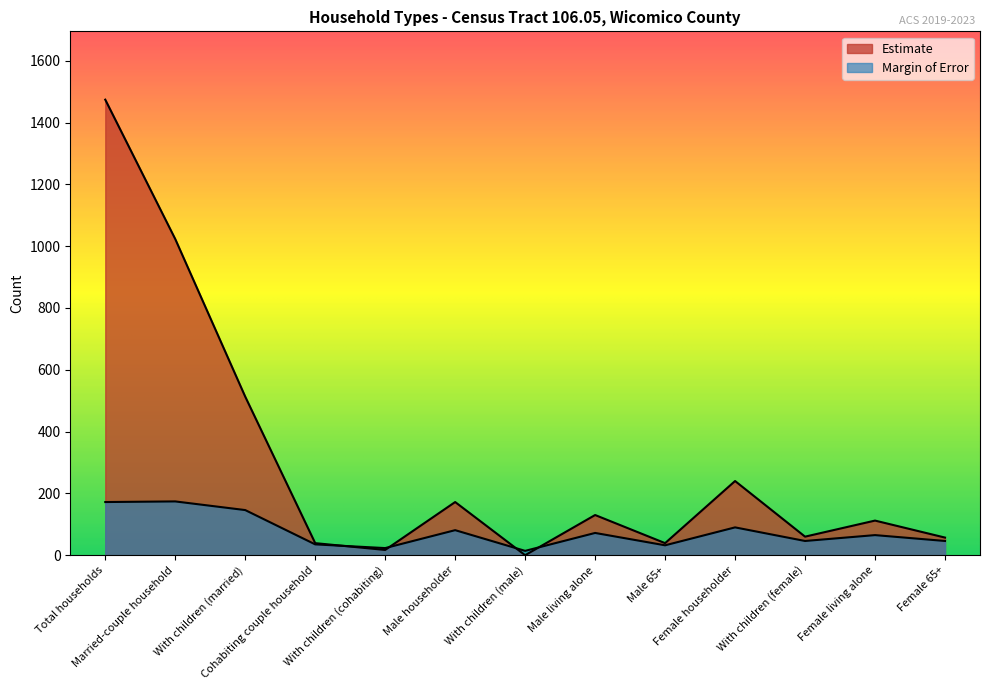

At how many categories does at least one series exceed 194?

4